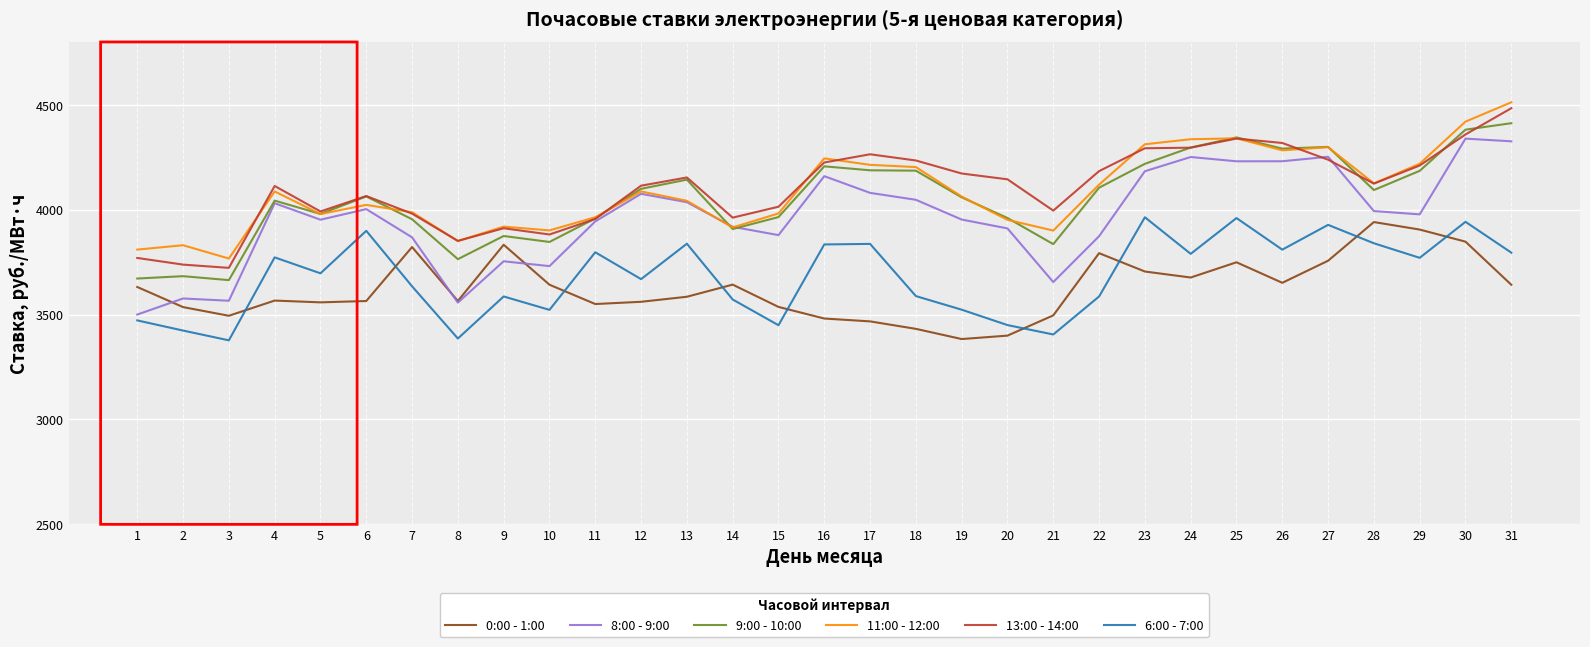

Is this an area chart (filled region under the line)?

No